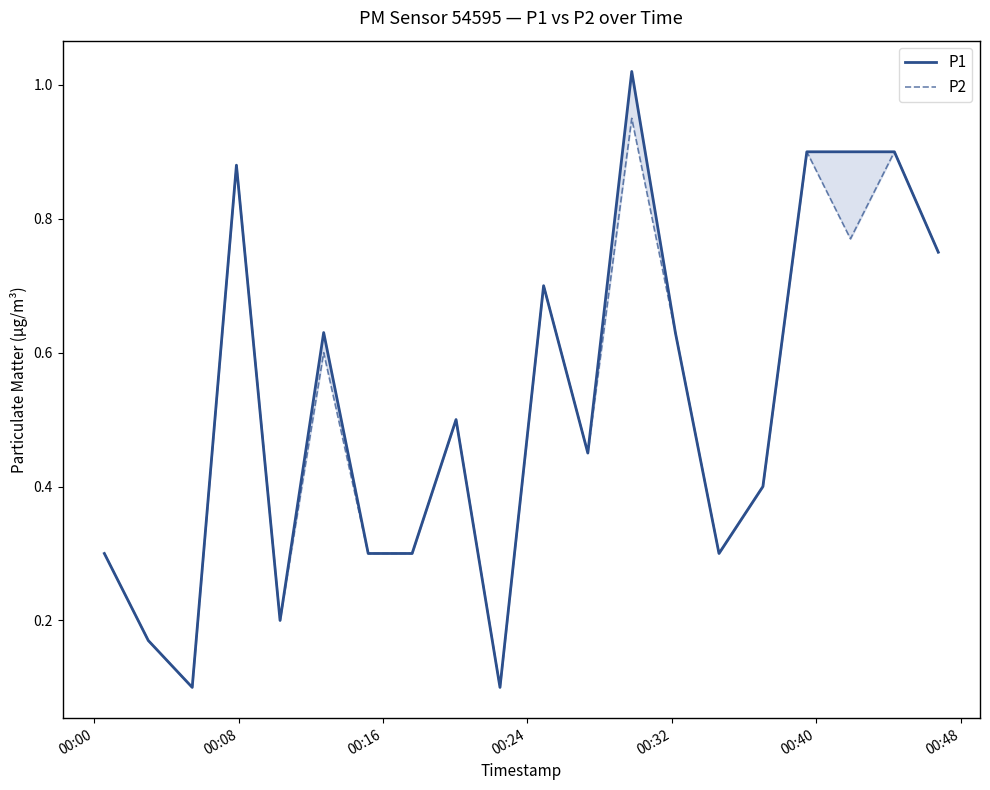

List the series in order of their peak value, highest first.

P1, P2